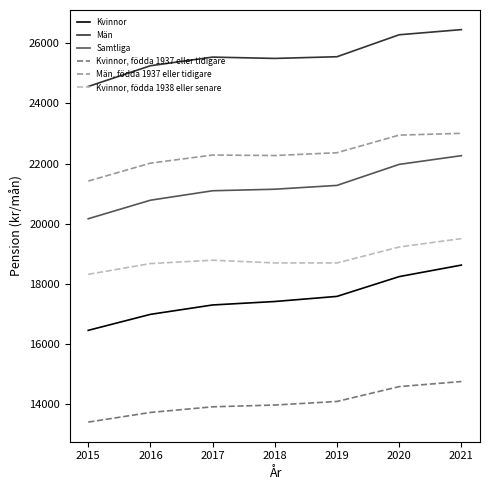

What value does the Män series have at 2018, to the nearest 10?

25490